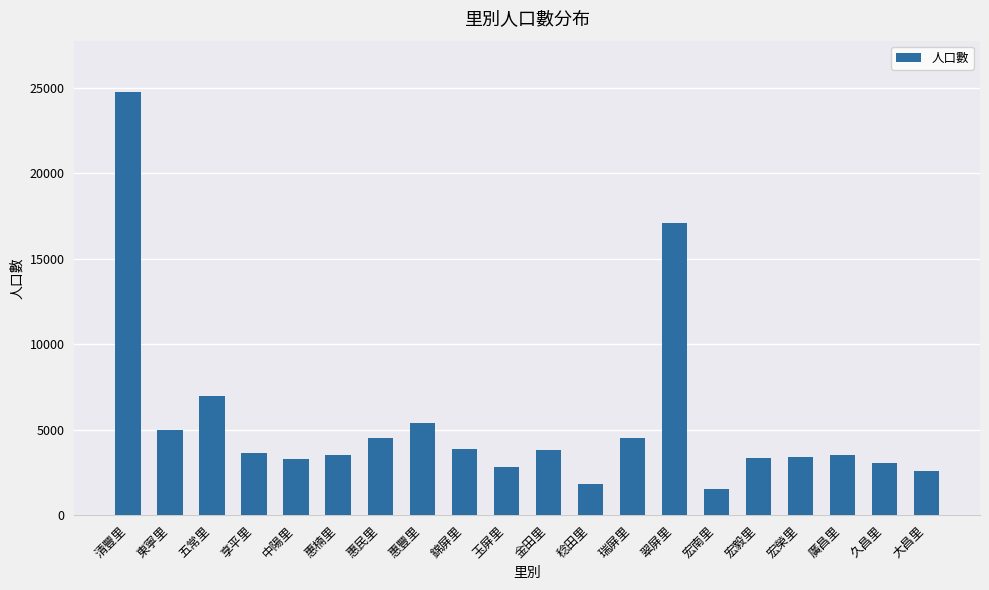

What is the change in value from 惠豐里 to 瑞屏里?

-918